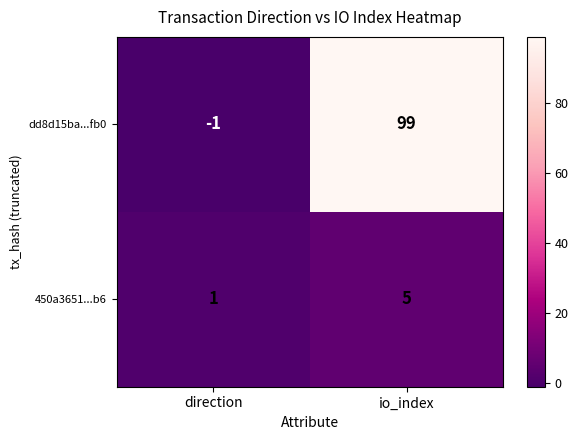

What is the difference between the 450a3651...b6 values at io_index and direction?

4